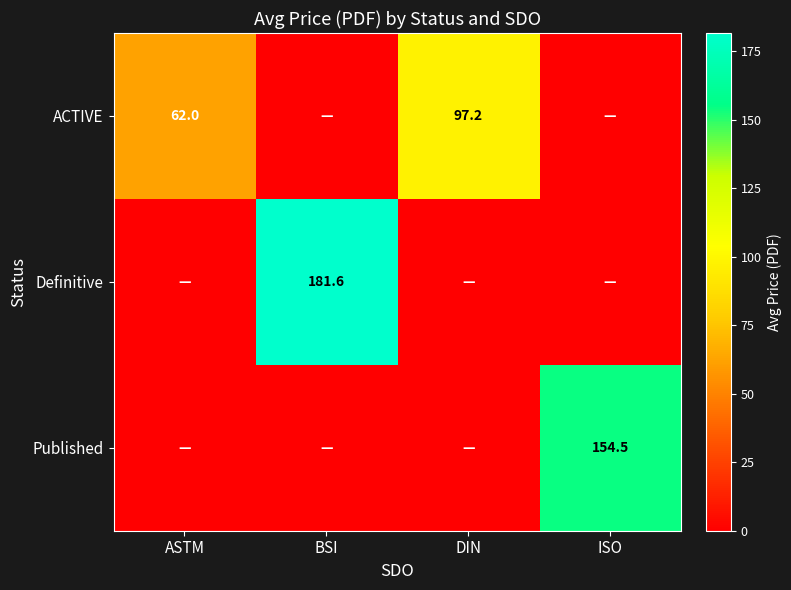

What is the sum of the ACTIVE values at ASTM and DIN?

159.2